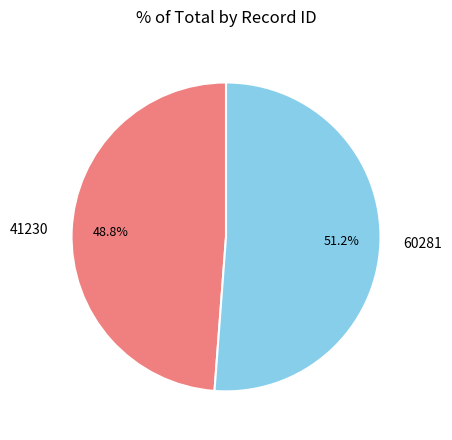

True or false: 60281 accounts for 58% of the total.

False